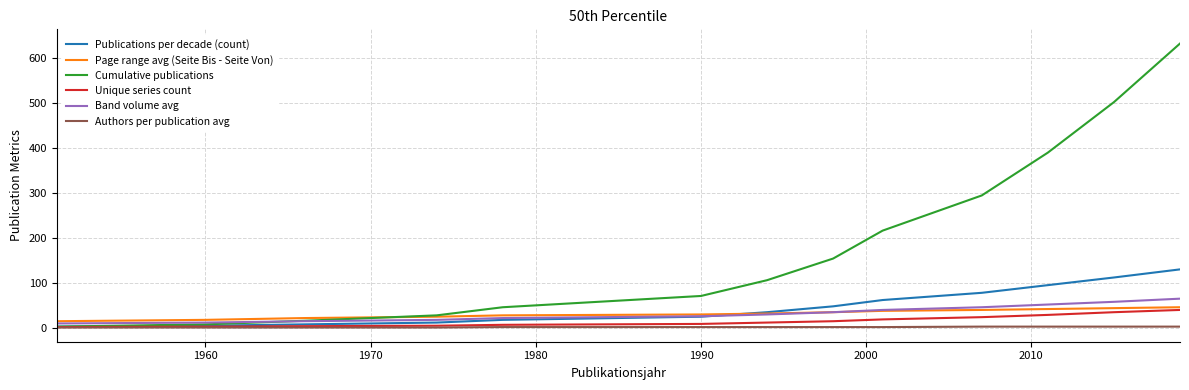

What is the minimum value for Page range avg (Seite Bis - Seite Von)?

15